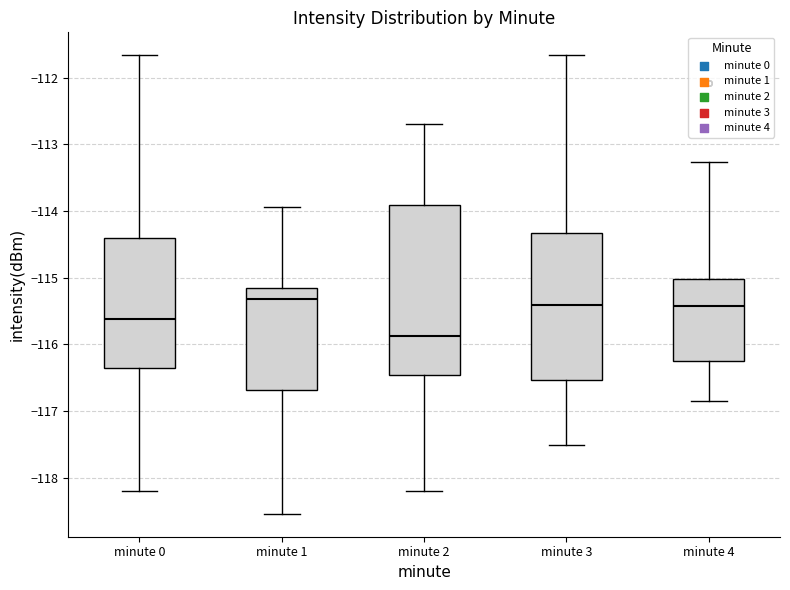

Reading left to right, read every box against the y-axis: the position of its median line, the range the box covers, and the ends of its whiskers. The values are not printed on the chart, so give them approximately, as read against the axis.

minute 0: median -115.6, box -116.3 to -114.4, whiskers -118.2 to -111.7
minute 1: median -115.3, box -116.7 to -115.2, whiskers -118.5 to -113.9
minute 2: median -115.9, box -116.5 to -113.9, whiskers -118.2 to -112.7
minute 3: median -115.4, box -116.5 to -114.3, whiskers -117.5 to -111.7
minute 4: median -115.4, box -116.2 to -115.0, whiskers -116.8 to -113.3